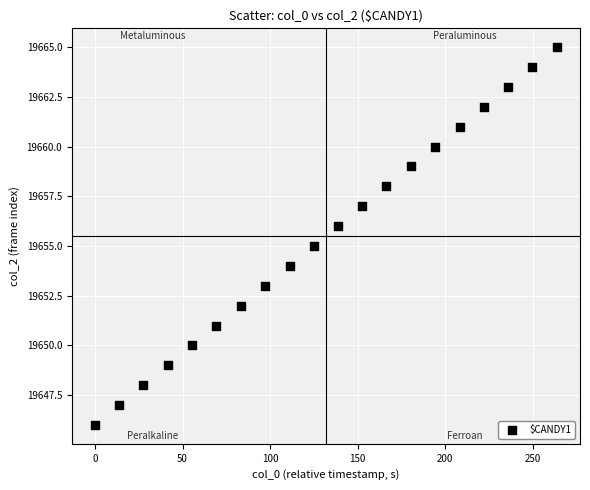

What is the range of Y values (max minus min)?

19